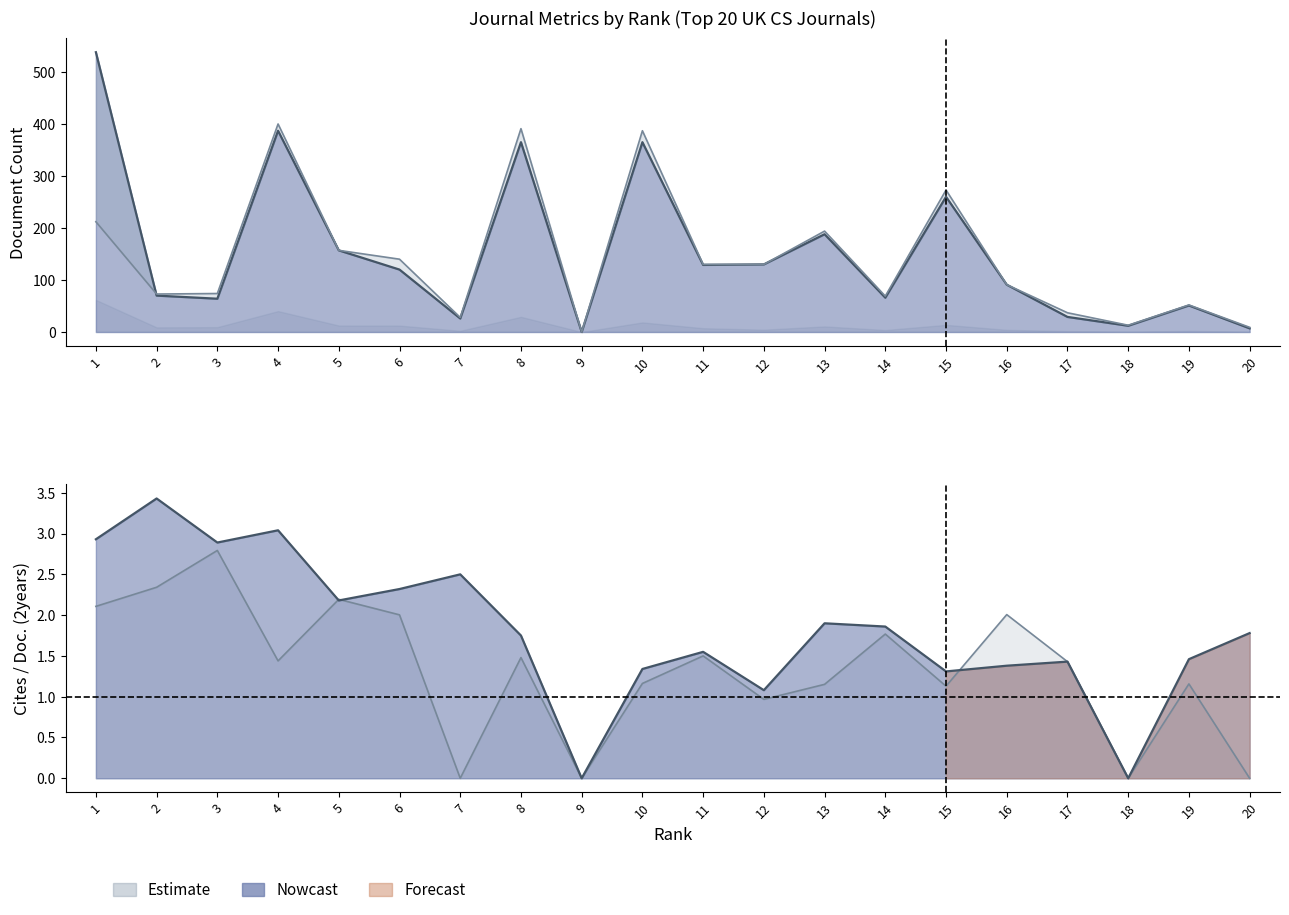

What is the sum of the Citable Docs. (3years) values at 20 and 11?

136.0